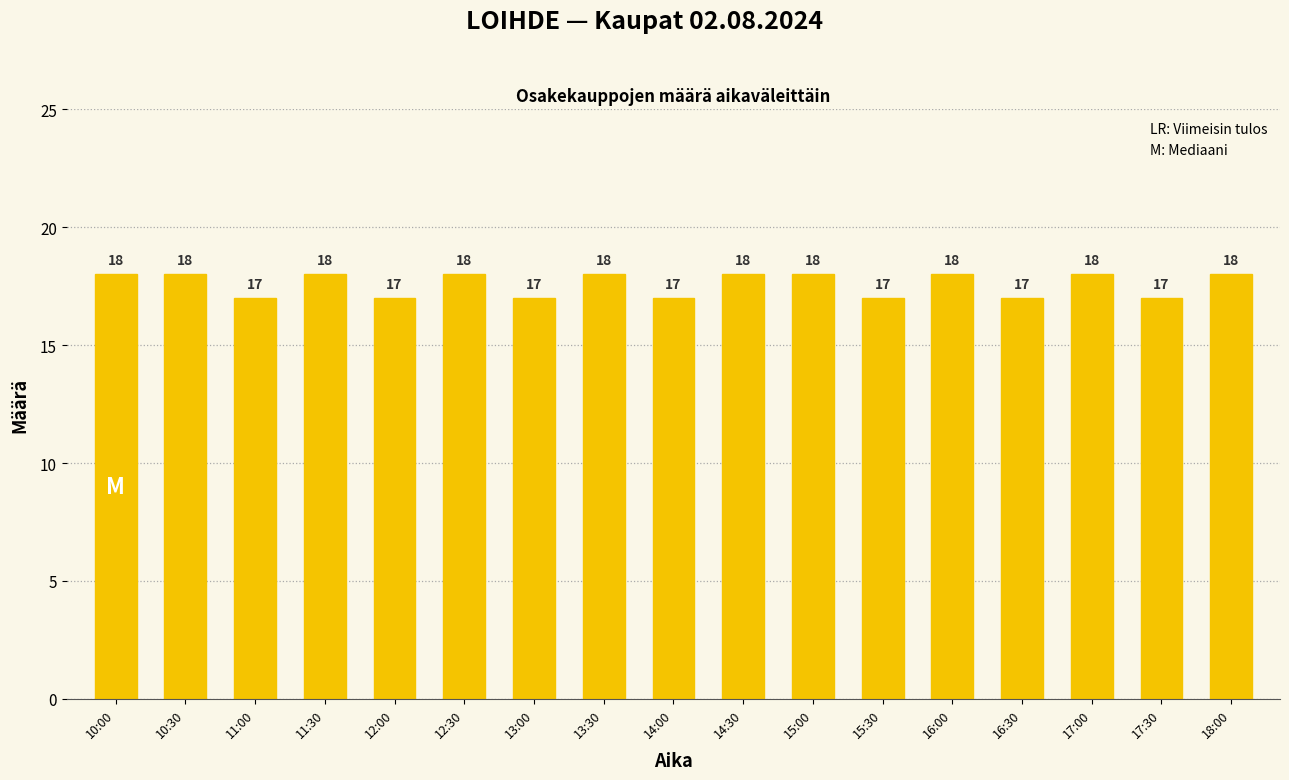

Count the number of data series in this chart.

1